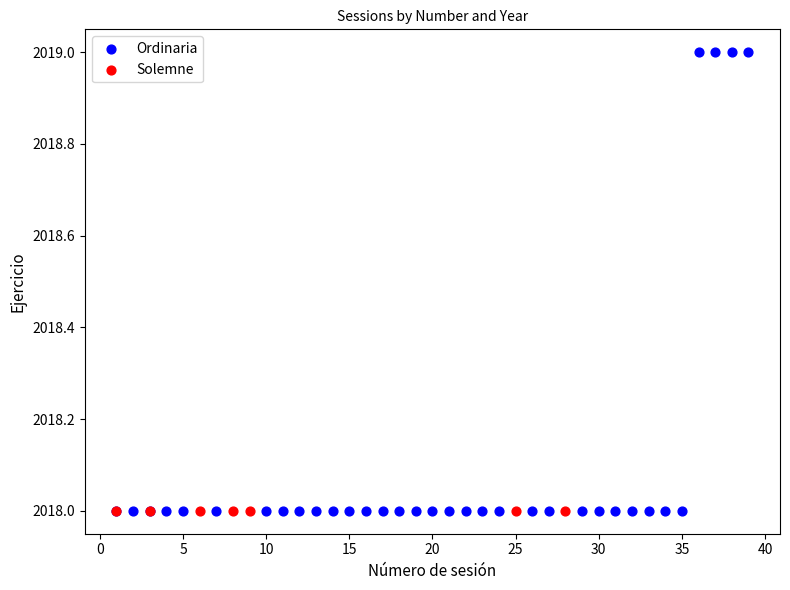

Which series reaches the maximum Y coordinate?

Ordinaria